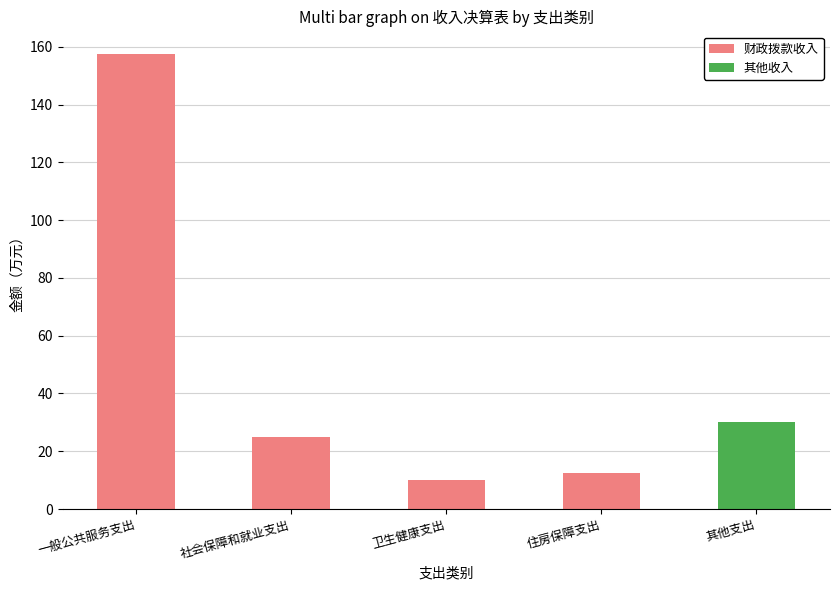

The 财政拨款收入 series shows 24.9 at 社会保障和就业支出. True or false?

True